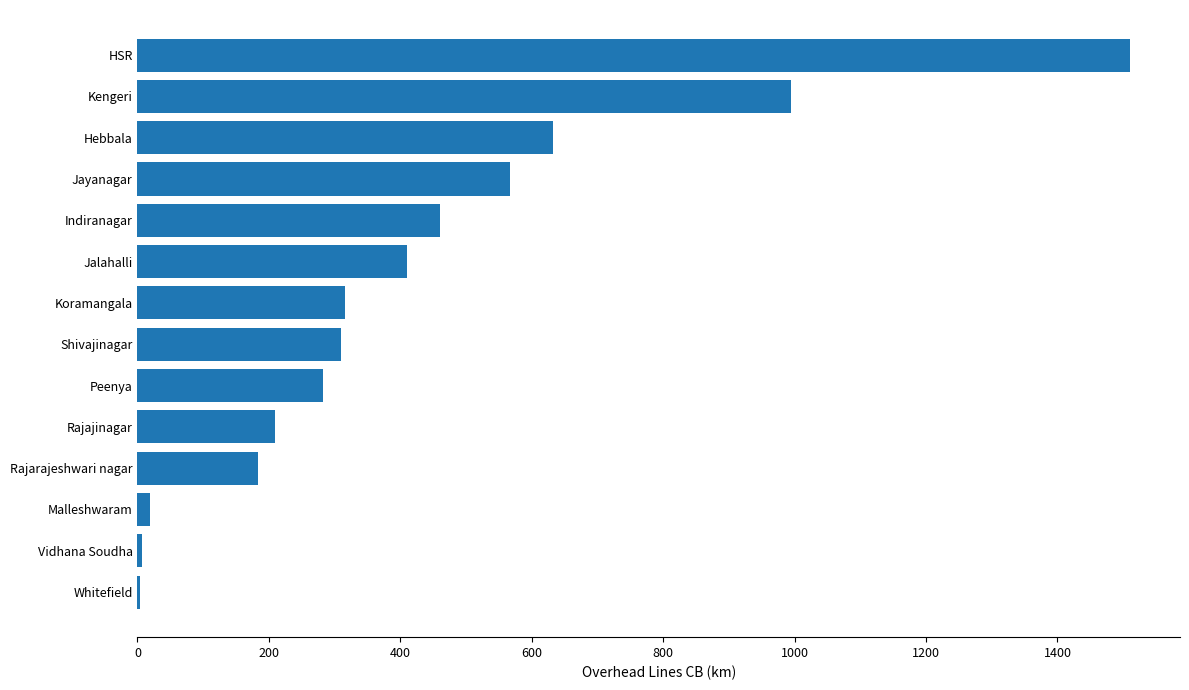

What is the maximum value shown in the chart?

1511.0